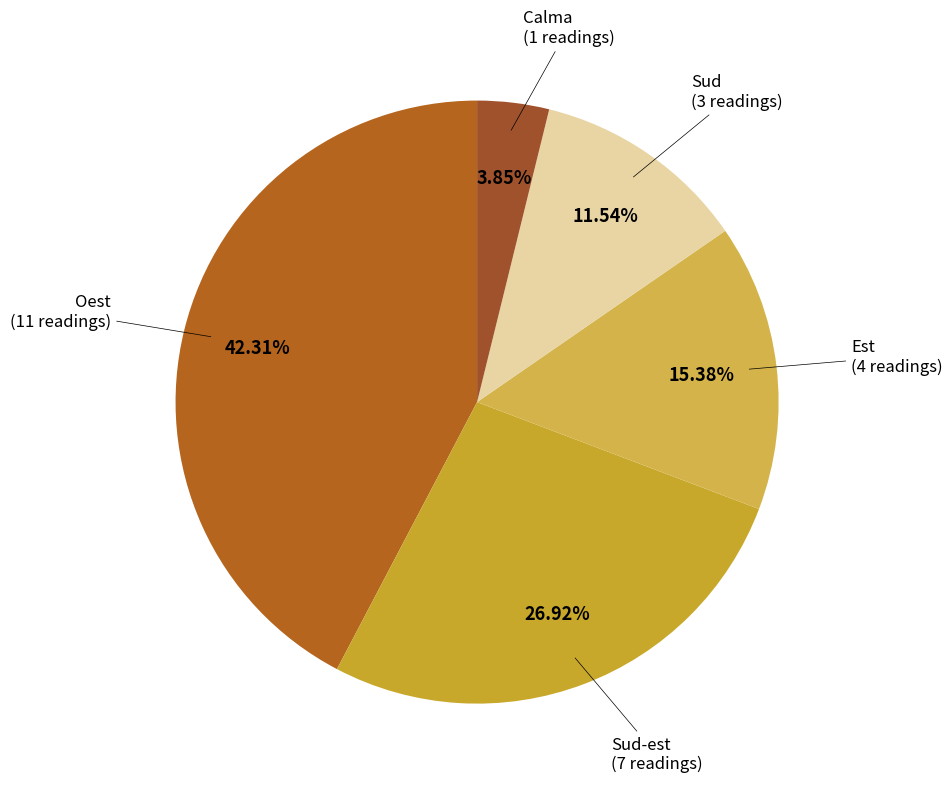

How many slices are in this pie chart?

5